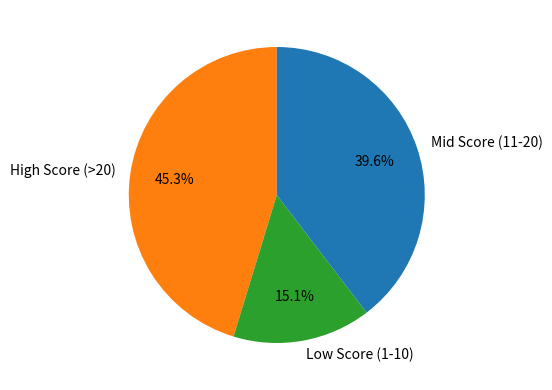

Is there a majority slice in this chart?

No